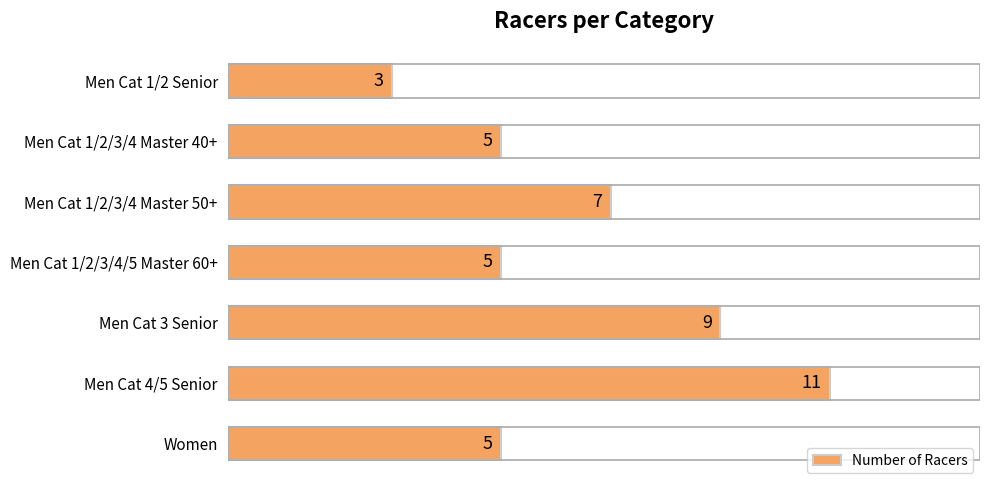

What is the average value?

6